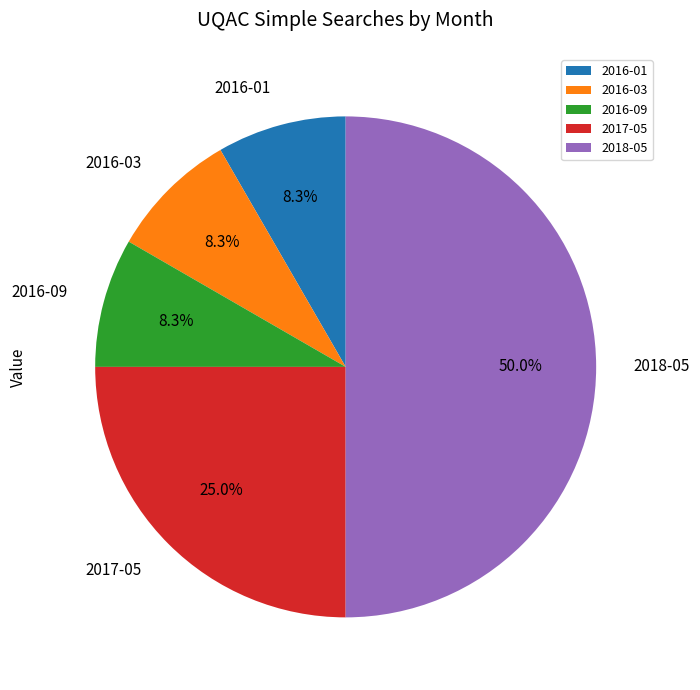

What is the largest slice in the pie chart?

2018-05